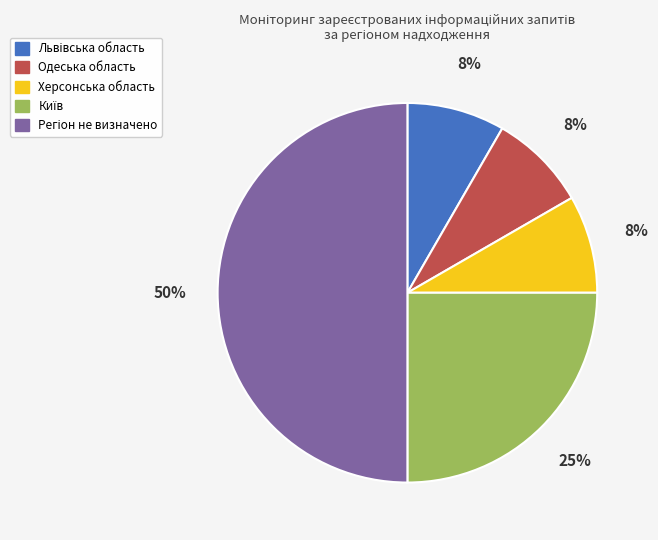

How many slices are in this pie chart?

5